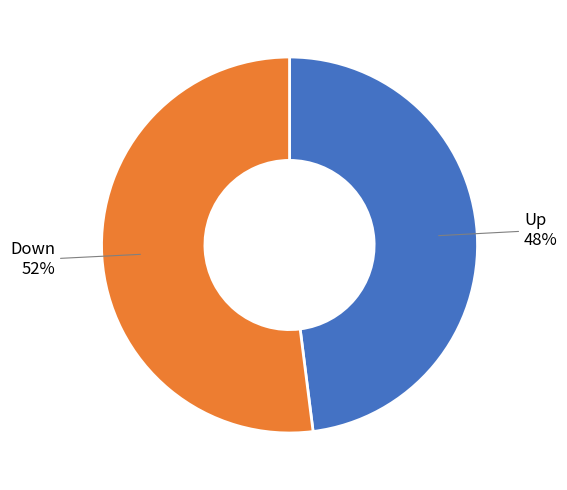

Which category has the biggest portion of the pie?

Down